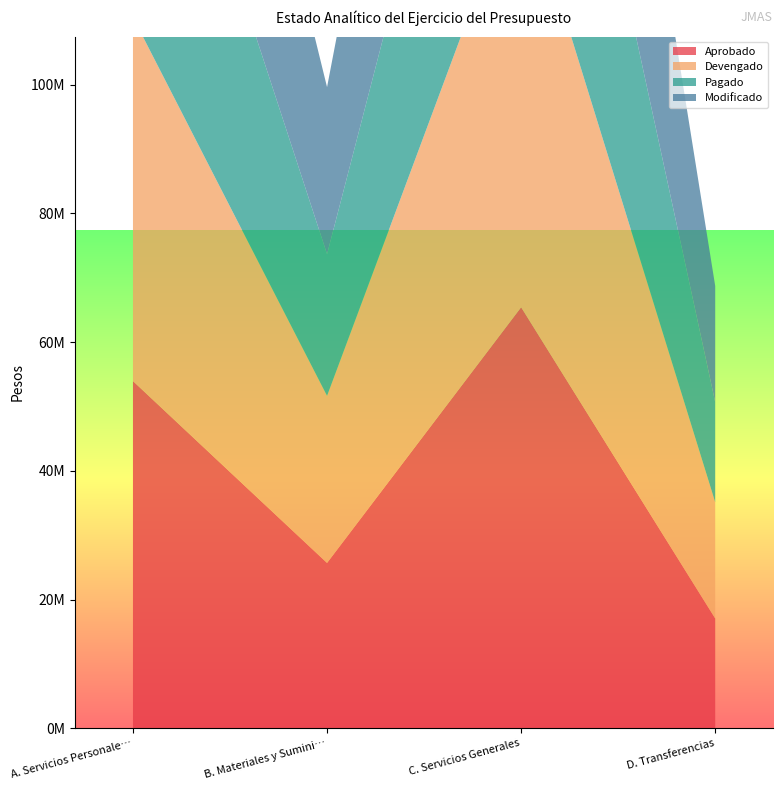

Reading left to right, transcribe all the data shown in this chart.

Aprobado: A. Servicios Personales=53933454.6	B. Materiales y Suministros=25677899.3	C. Servicios Generales=65409528.4	D. Transferencias=17053097.8
Devengado: A. Servicios Personales=56512378.0	B. Materiales y Suministros=25955982.6	C. Servicios Generales=67157896.6	D. Transferencias=18054022.4
Pagado: A. Servicios Personales=55467588.7	B. Materiales y Suministros=22015654.8	C. Servicios Generales=57265928.6	D. Transferencias=15544900.9
Modificado: A. Servicios Personales=56512378.0	B. Materiales y Suministros=25955982.6	C. Servicios Generales=67157896.6	D. Transferencias=18054022.4